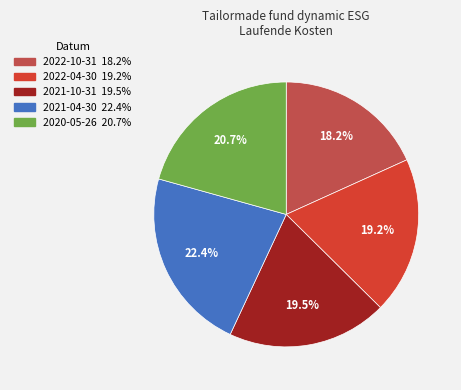

To the nearest percent, what is the difference between the 2022-10-31 and 2021-10-31 slice percentages?

1%